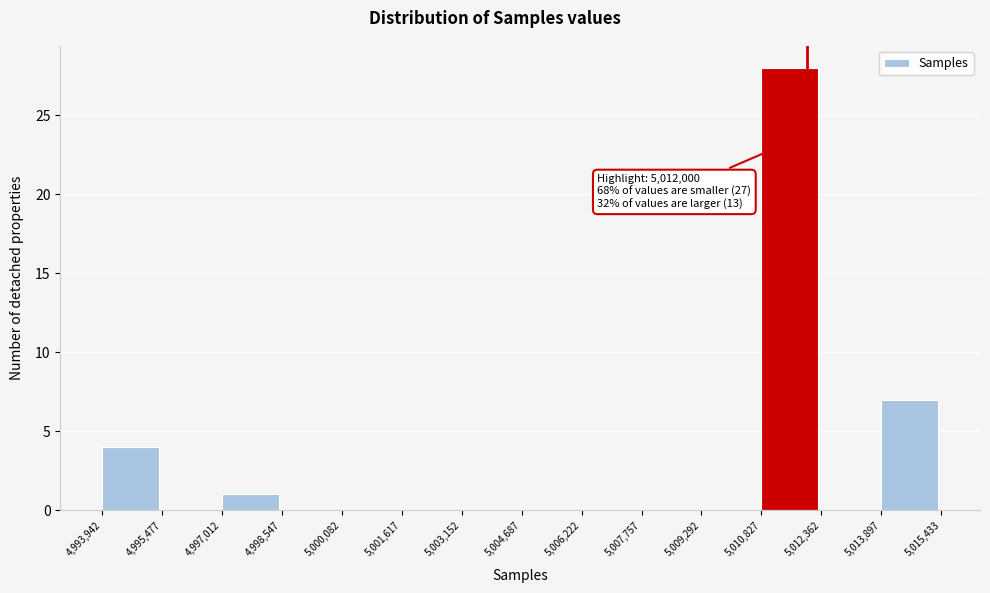

Over which range of the x-axis is the bar tallest?

5,010,827 to 5,012,362